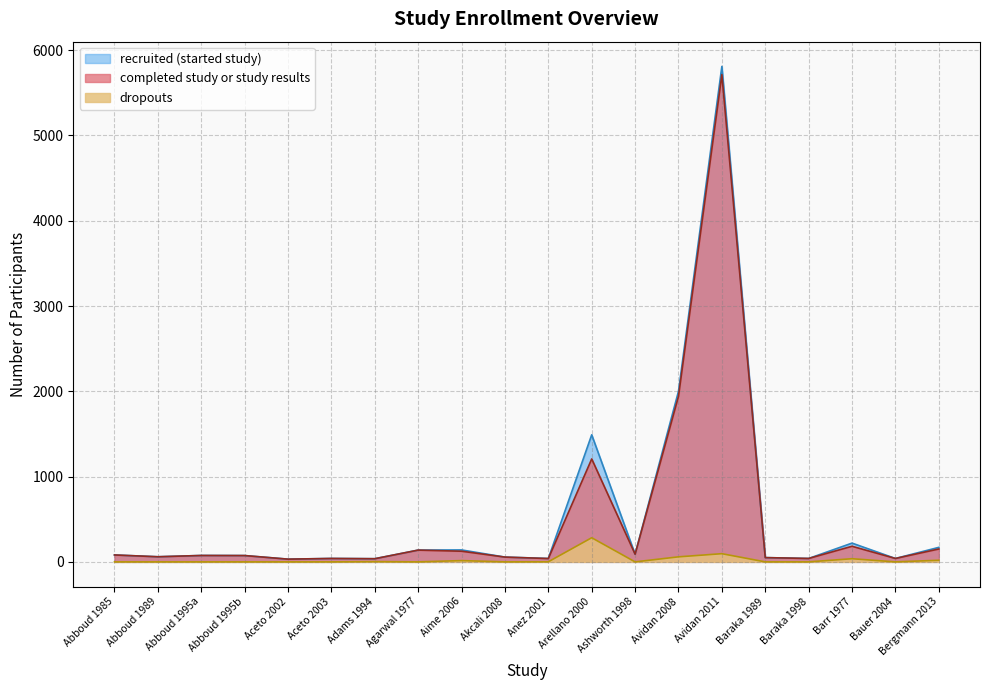

Which series has the largest range (max minus min)?

recruited (started study)